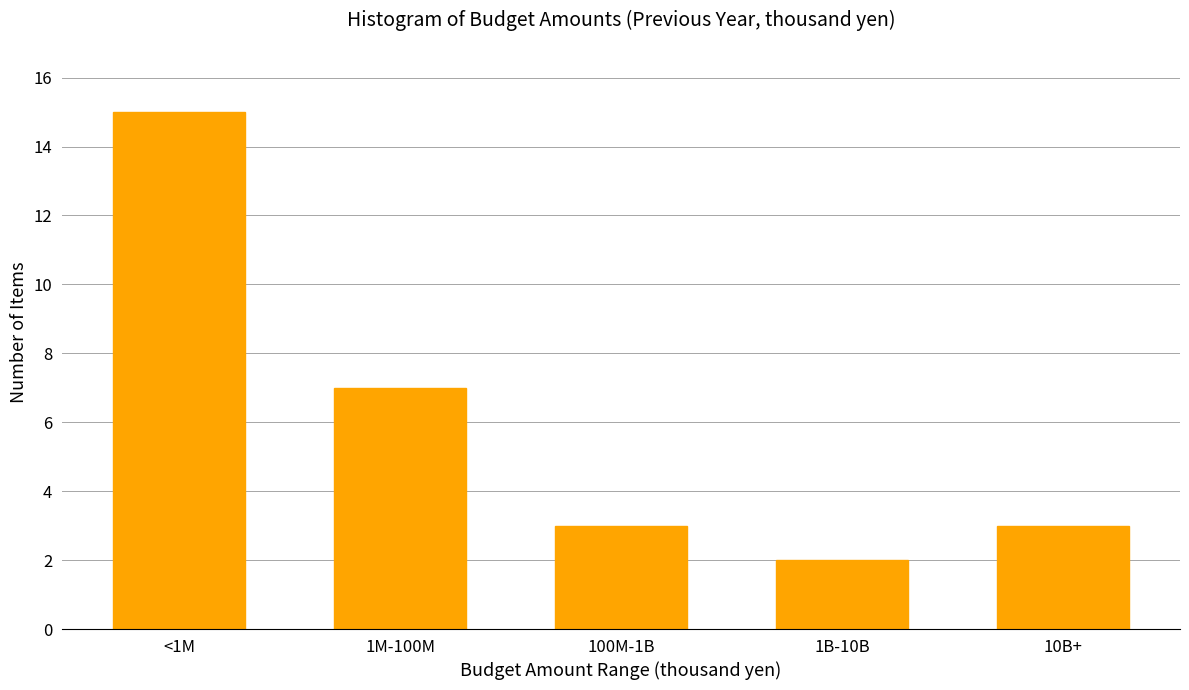

Reading left to right, transcribe all the data shown in this chart.

<1M=15	1M-100M=7	100M-1B=3	1B-10B=2	10B+=3